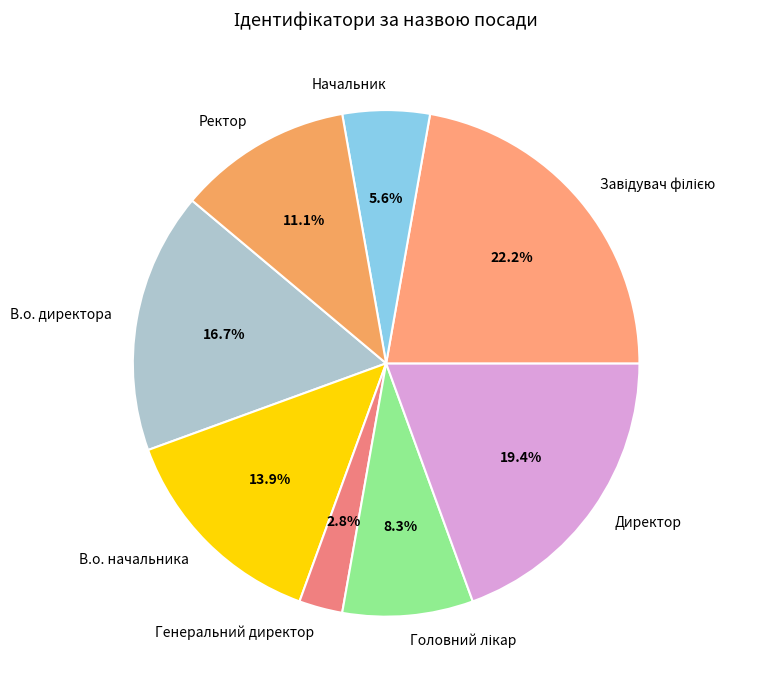

Which category has the smallest portion of the pie?

Генеральний директор